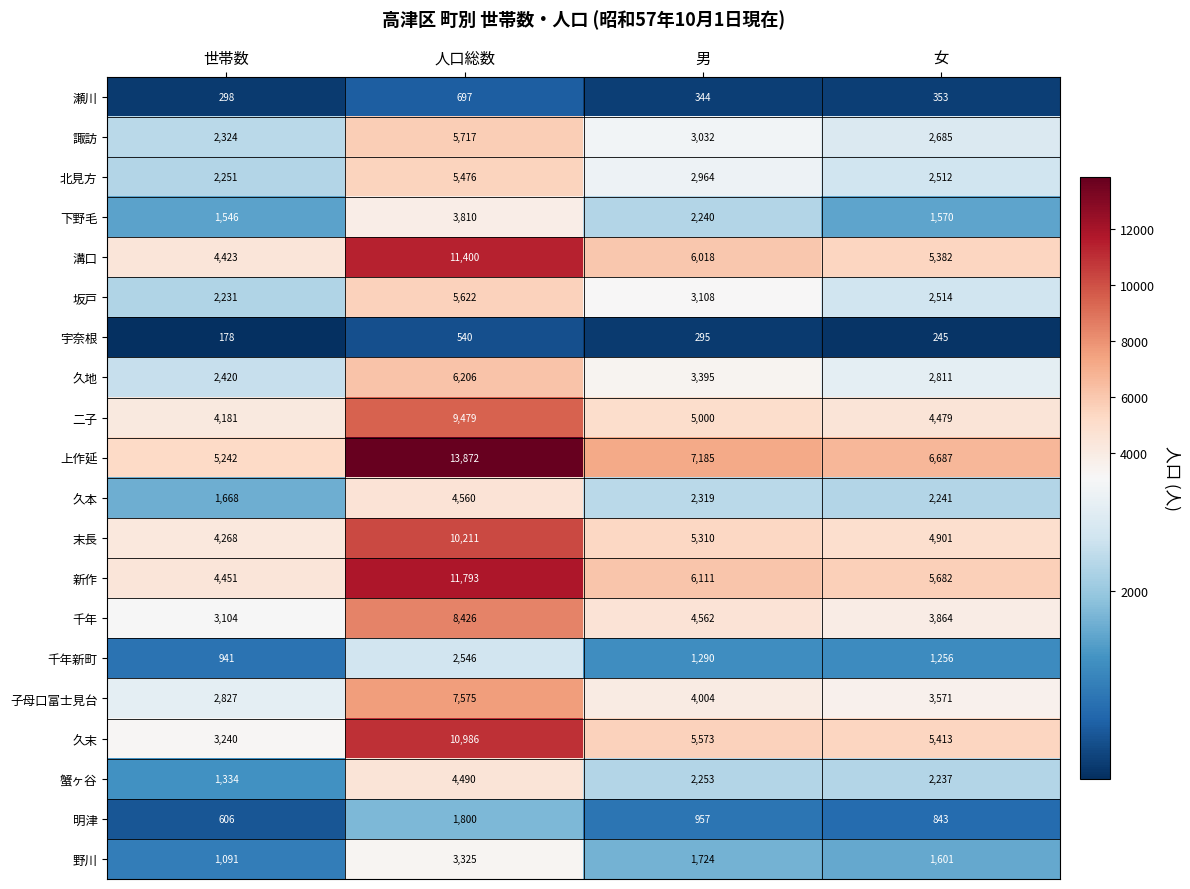

How many data points does each series have?

4